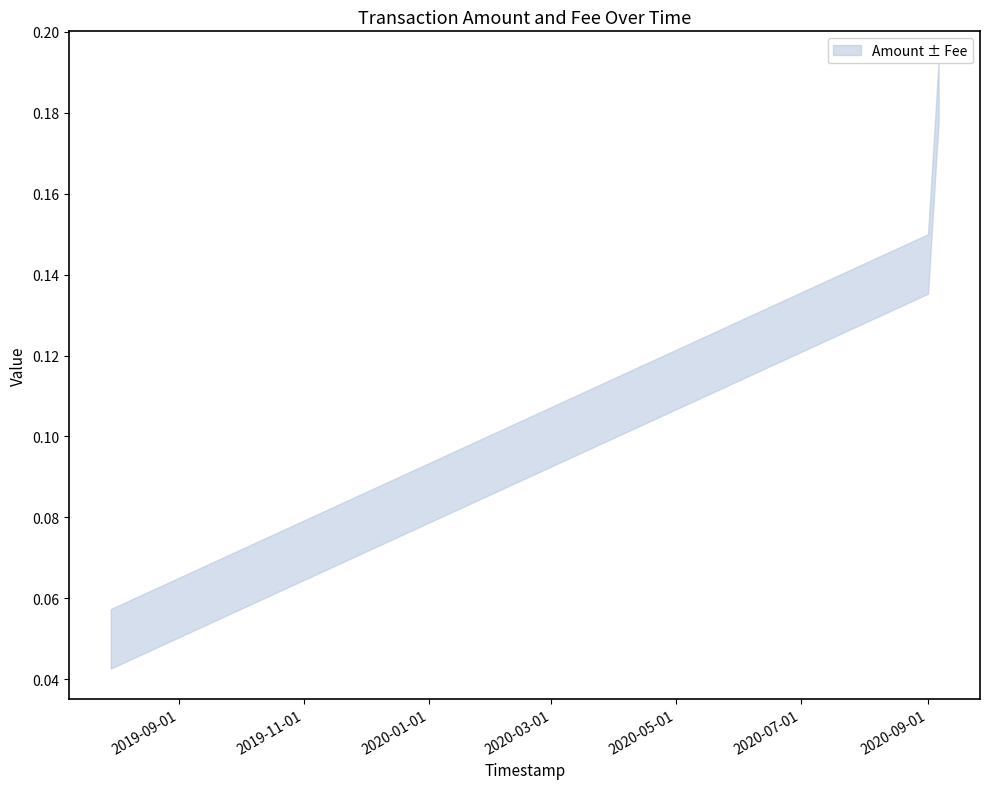

What is the value of the Amount point at the 2nd from the left?

0.1